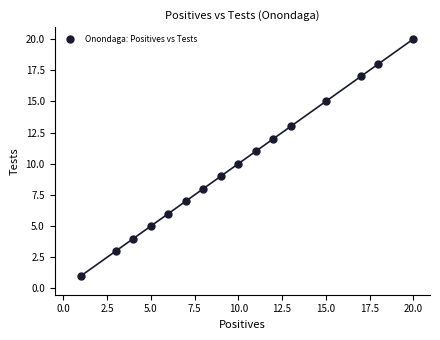

What is the range of X values (max minus min)?

19